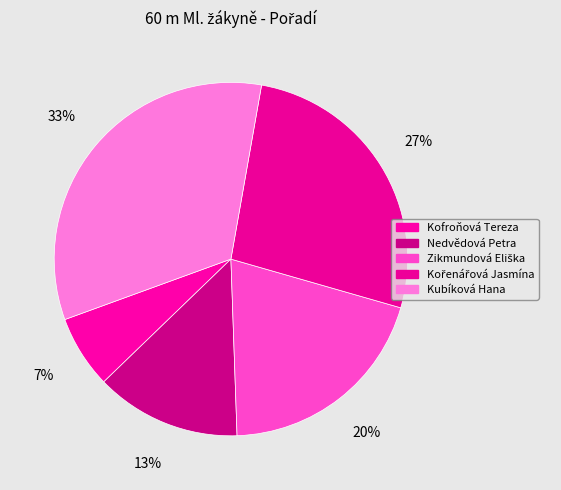

Combined, do Kofroňová Tereza and Kubíková Hana account for over 50%?

No